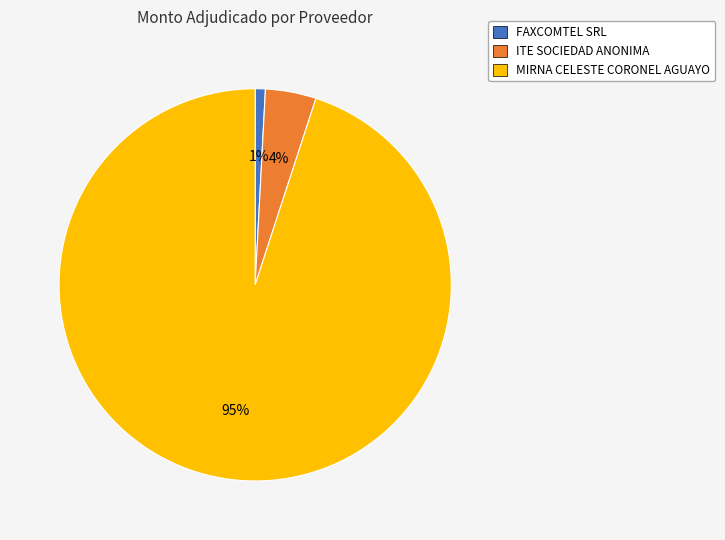

Is the sum of ITE SOCIEDAD ANONIMA and MIRNA CELESTE CORONEL AGUAYO greater than half?

Yes